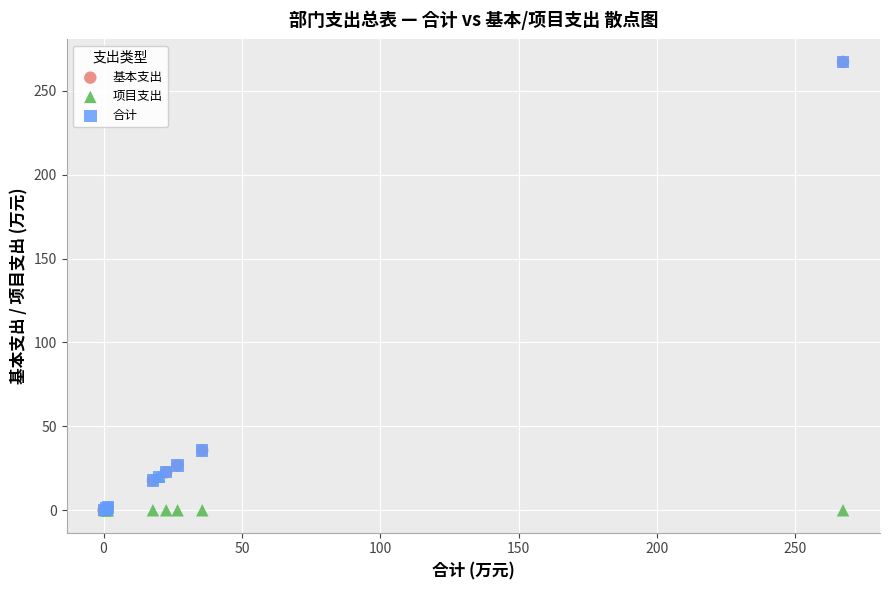

What are all the series names shown in the legend?

基本支出, 项目支出, 合计